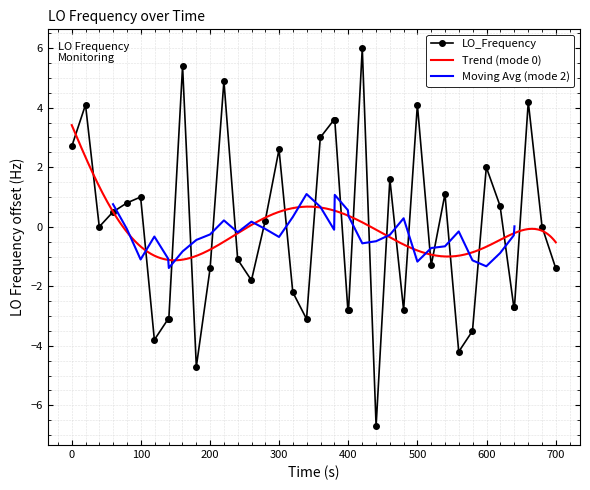

What is the sum of all values?

-3.1